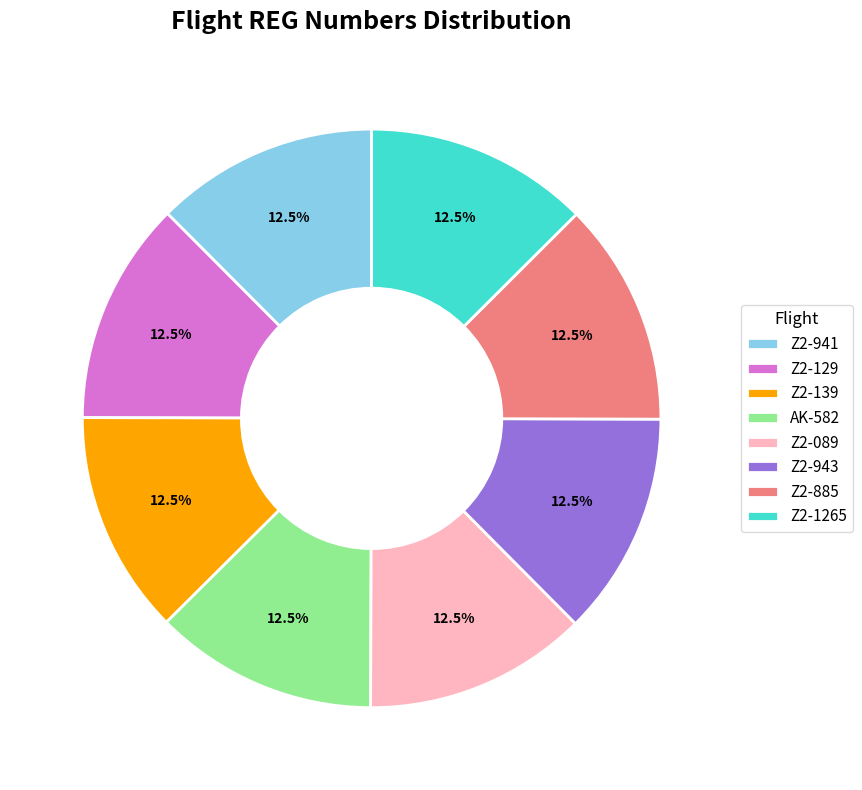

What is the ratio of the value at Z2-089 to the value at Z2-1265?

1.0